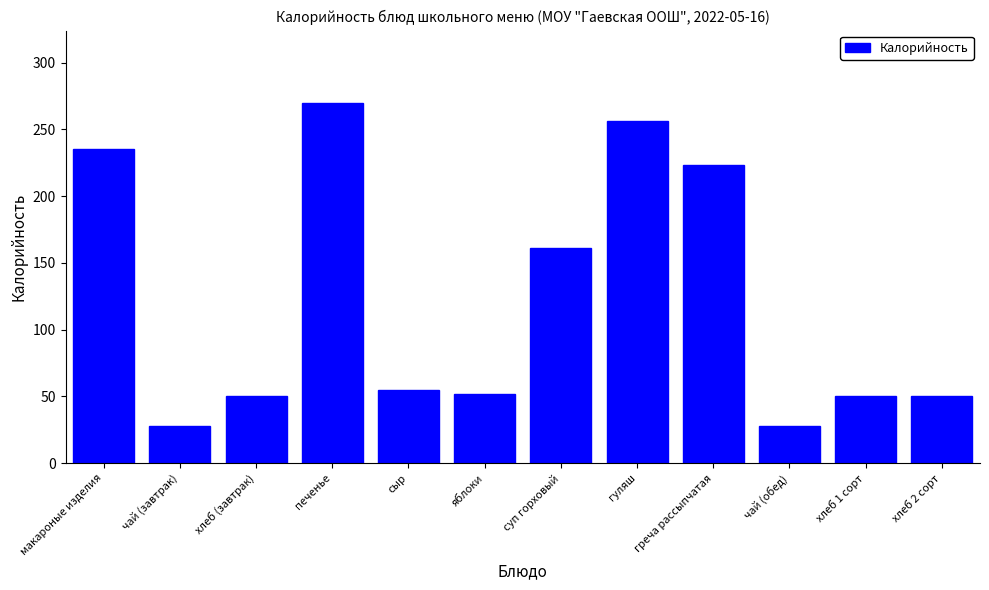

Reading right to left, transcribe all the data shown in this chart.

хлеб 2 сорт=50.0	хлеб 1 сорт=50.0	чай (обед)=28.0	греча рассыпчатая=223.2	гуляш=255.9	суп горховый=161.3	яблоки=52.0	сыр=54.6	печенье=270.0	хлеб (завтрак)=50.0	чай (завтрак)=28.0	макароные изделия=235.6